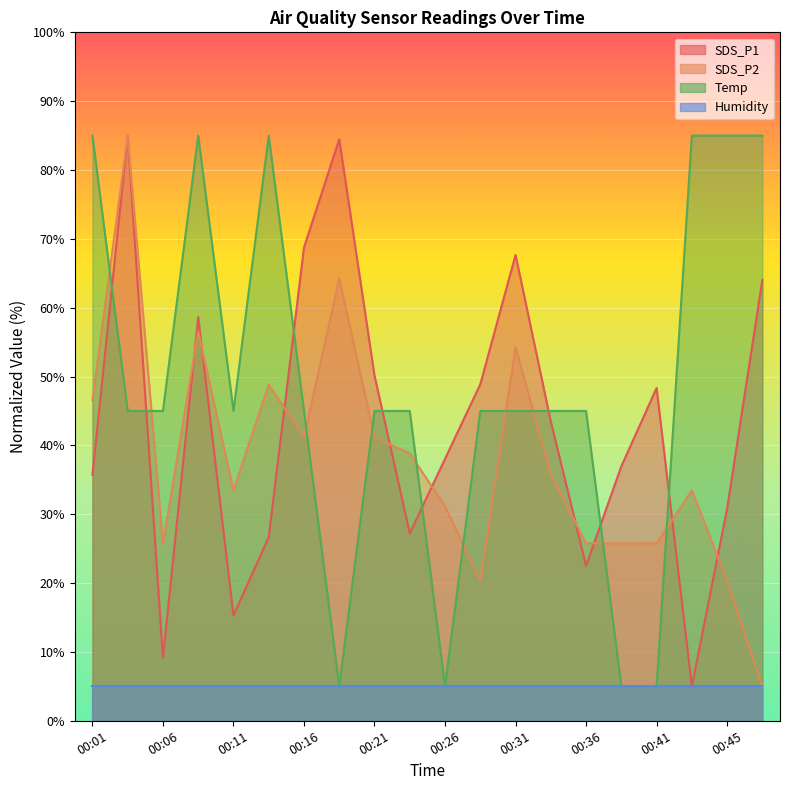

In SDS_P1, how many points are lower than both neighbors (excluding endpoints)?

5